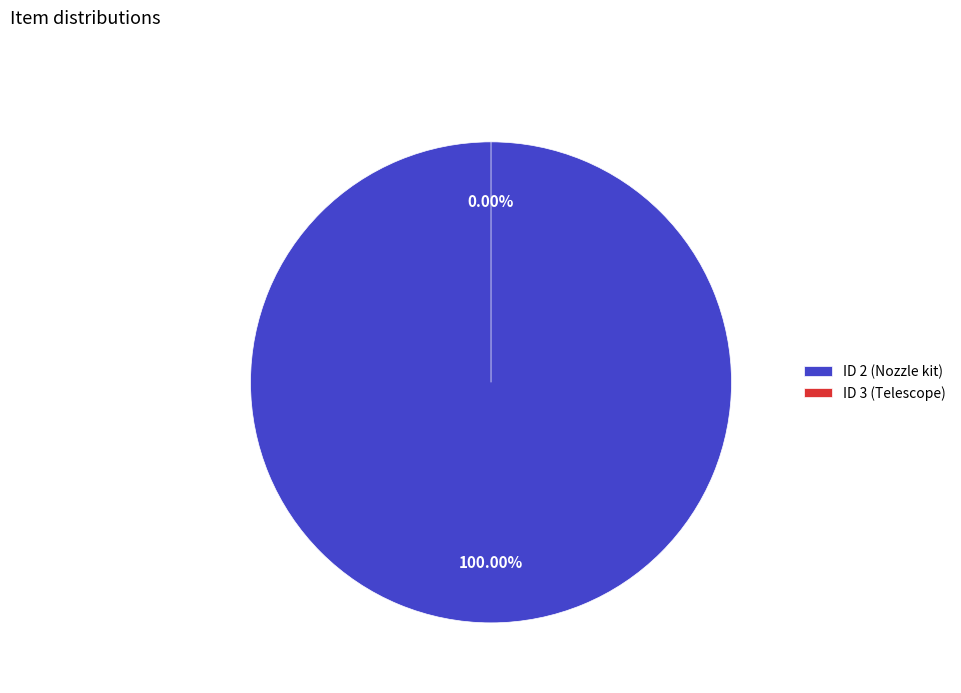

To the nearest percent, what is the average slice percentage?

50%